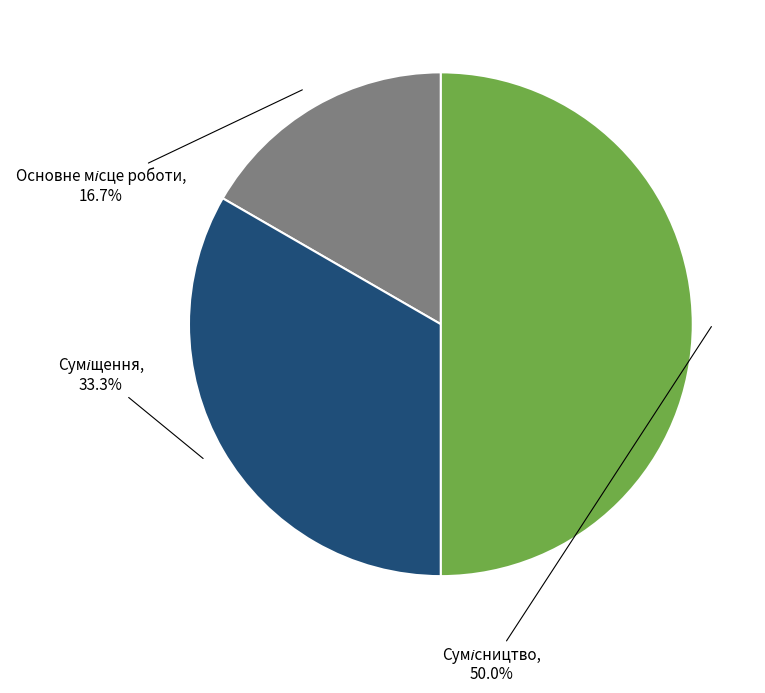

To the nearest percent, what is the average slice percentage?

33%